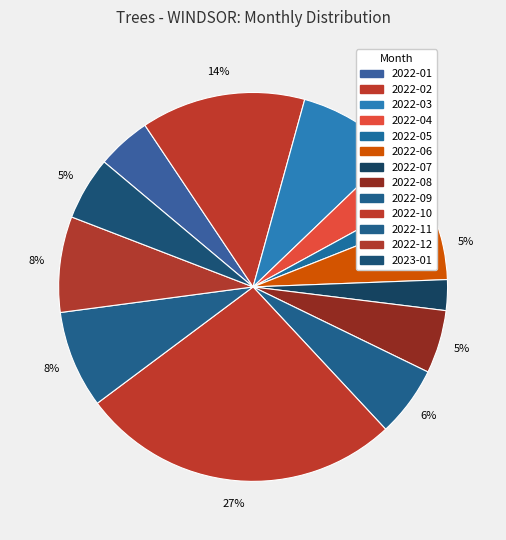

How many segments does this pie chart have?

13